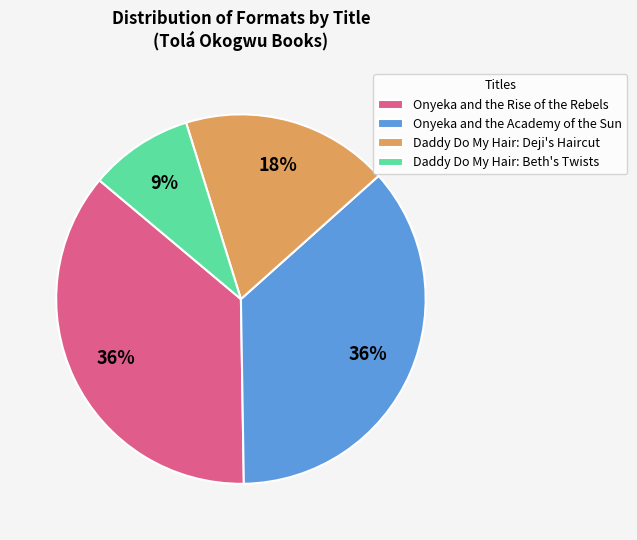

Count the number of slices in the pie.

4